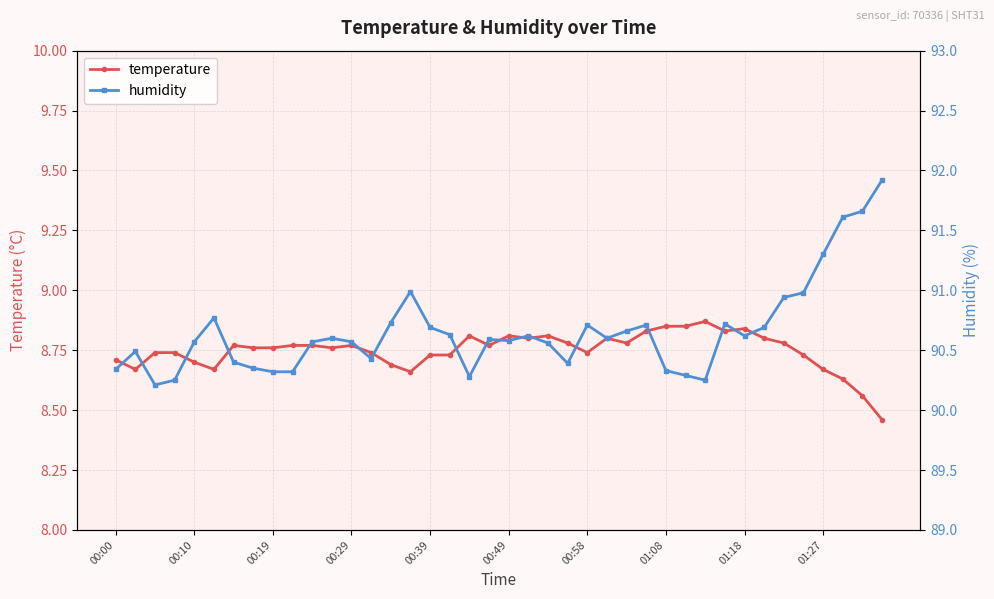

What is the value of the temperature point at the 31st from the left?

8.9